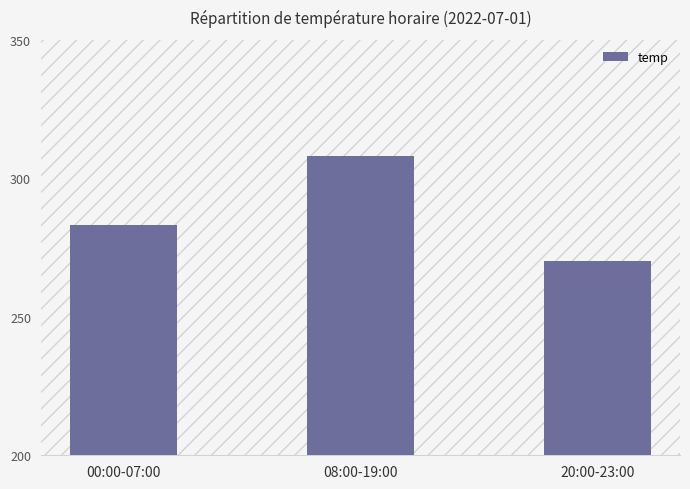

At which label is the value closest to 289?

00:00-07:00